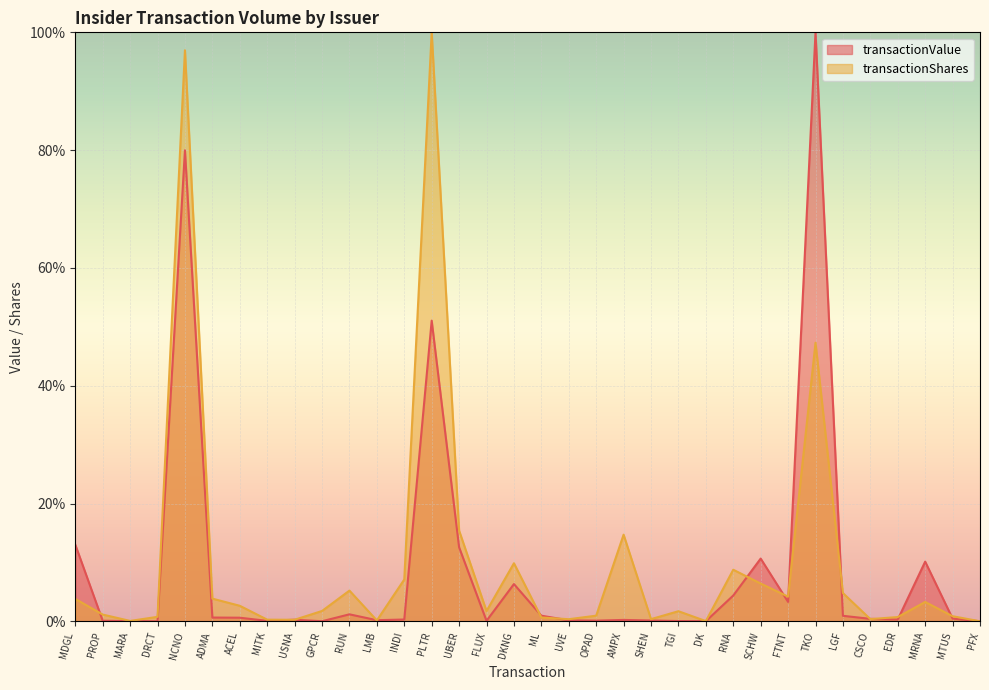

Rank the series by their maximum value, from highest to lowest.

transactionValue, transactionShares